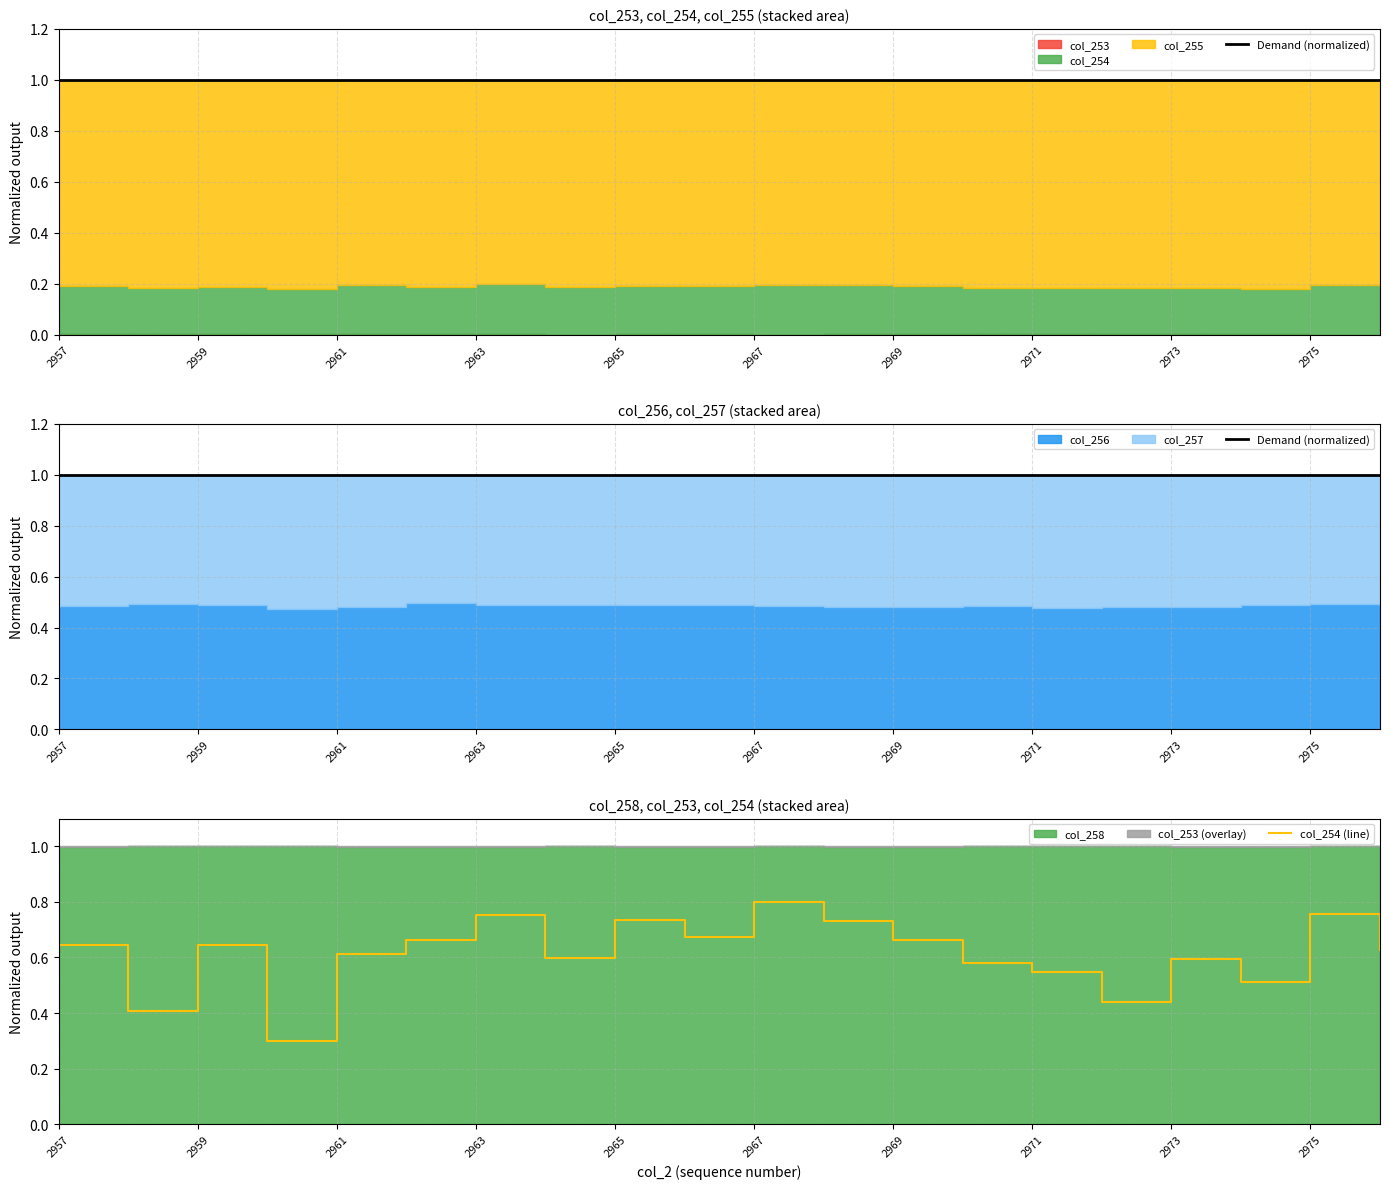

The col_254 (line) series shows 0.4 at 2963. True or false?

False